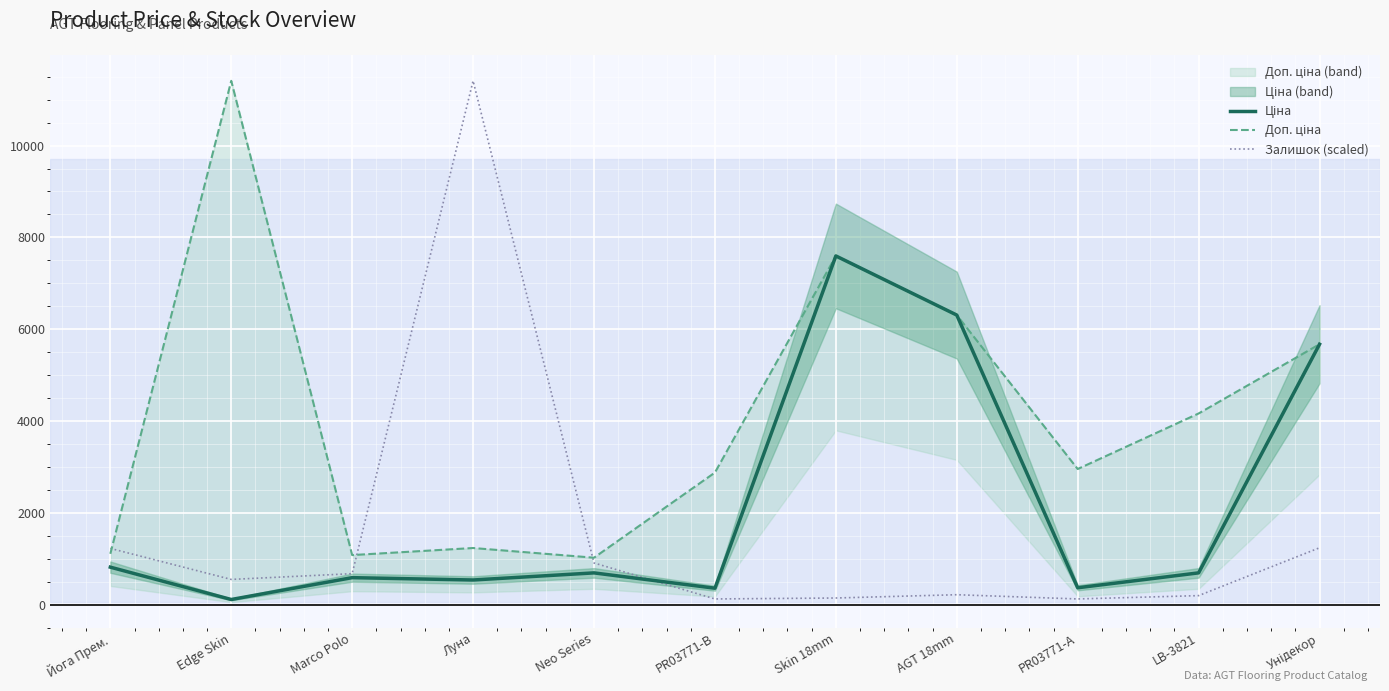

Reading left to right, list all the values displayed in this chart.

Ціна: Йога Прем.=818.5	Edge Skin=114.1	Marco Polo=589.9	Луна=539.0	Neo Series=693.7	PR03771-B=359.9	Skin 18mm=7596.5	AGT 18mm=6308.8	PR03771-A=369.5	LB-3821=694.3	Унідекор=5673.8
Доп. ціна: Йога Прем.=1109.2	Edge Skin=11410.0	Marco Polo=1081.7	Луна=1235.4	Neo Series=1024.6	PR03771-B=2878.8	Skin 18mm=7596.5	AGT 18mm=6308.8	PR03771-A=2955.8	LB-3821=4165.6	Унідекор=5673.8
Залишок (scaled): Йога Прем.=1226.9	Edge Skin=551.3	Marco Polo=676.9	Луна=11410.0	Neo Series=909.8	PR03771-B=126.0	Skin 18mm=146.7	AGT 18mm=218.2	PR03771-A=126.0	LB-3821=198.4	Унідекор=1240.4